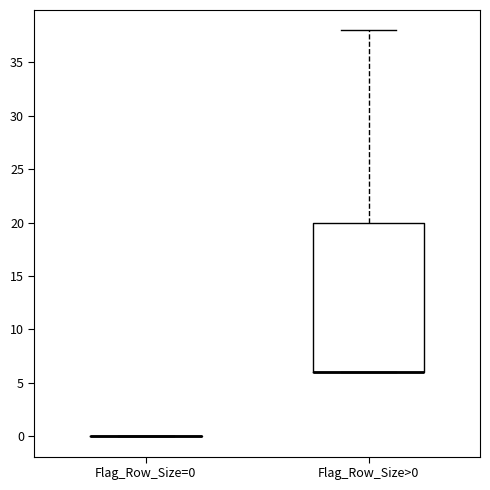

Reading left to right, read every box against the y-axis: the position of its median line, the range the box covers, and the ends of its whiskers. The values are not printed on the chart, so give them approximately, as read against the axis.

Flag_Row_Size=0: box collapsed to a line at 0, whiskers 0 to 0
Flag_Row_Size>0: median 6 (drawn on the box's lower edge), box 6 to 20, whiskers 6 to 38